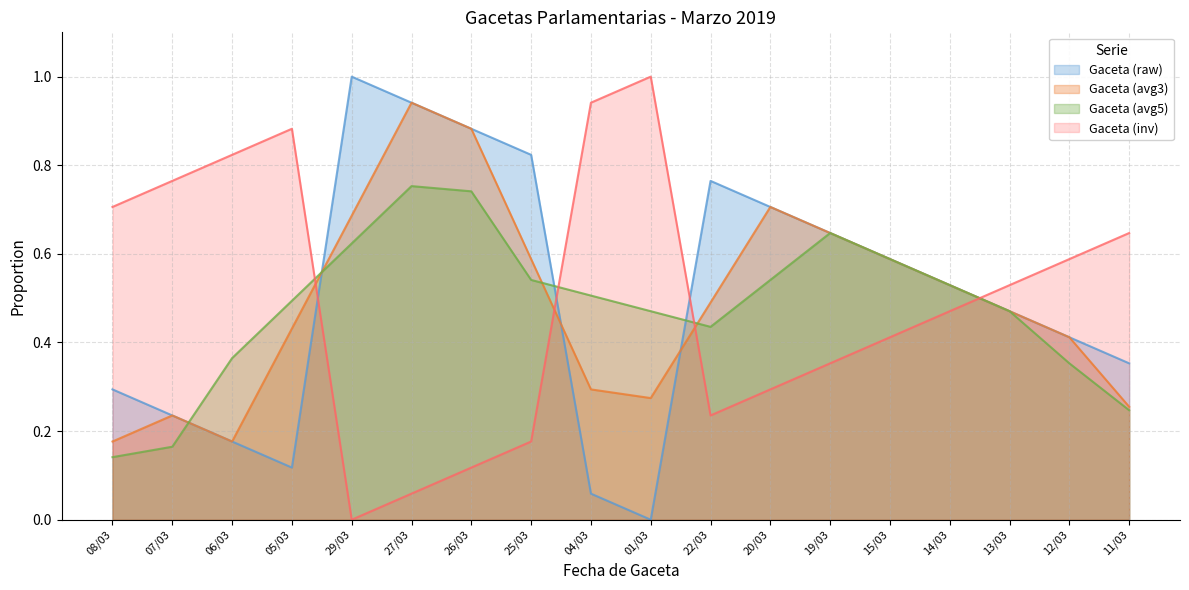

How many interior local peaks (higher than both neighbors) does the data have?

2